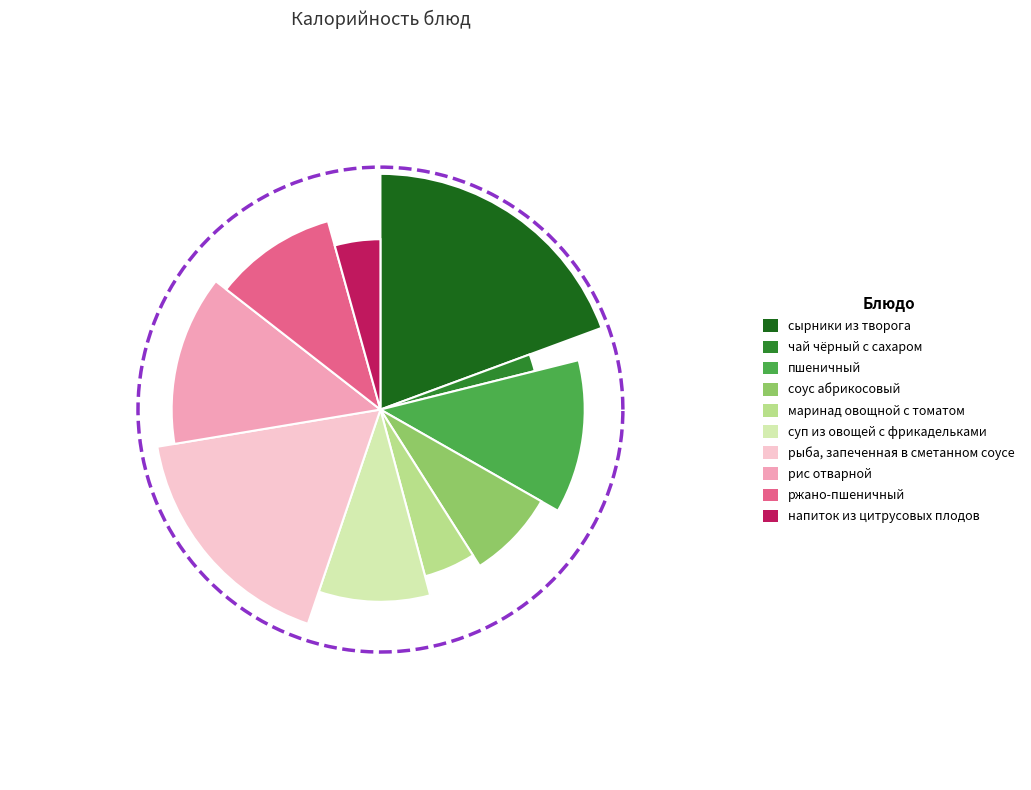

What is the change in value from рис отварной to напиток из цитрусовых плодов?

-137